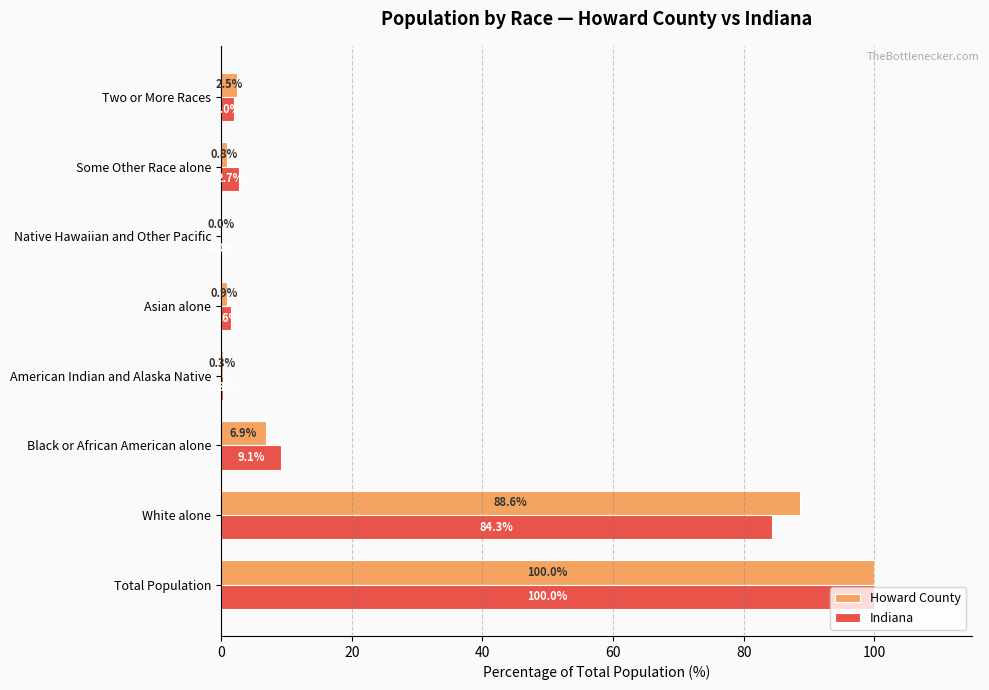

Which series changed the most between American Indian and Alaska Native and Some Other Race alone?

Indiana